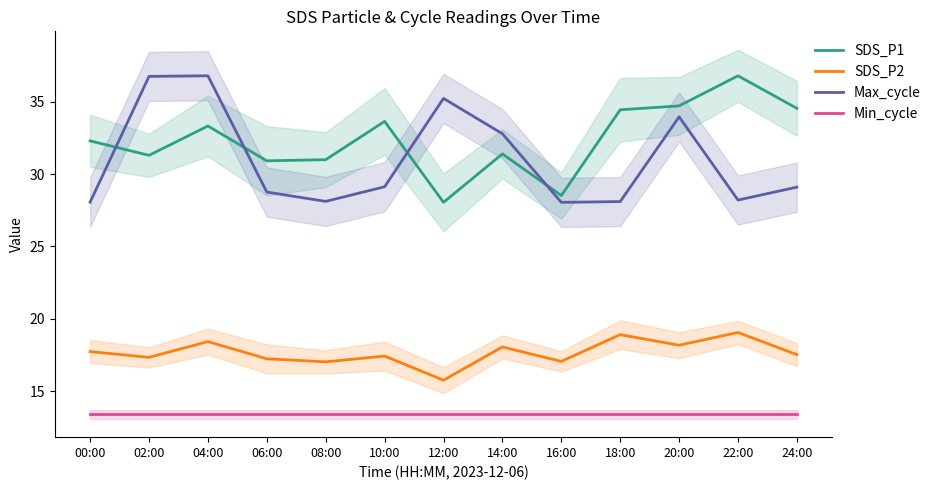

The value of Min_cycle at 24:00 is 21.6. True or false?

False